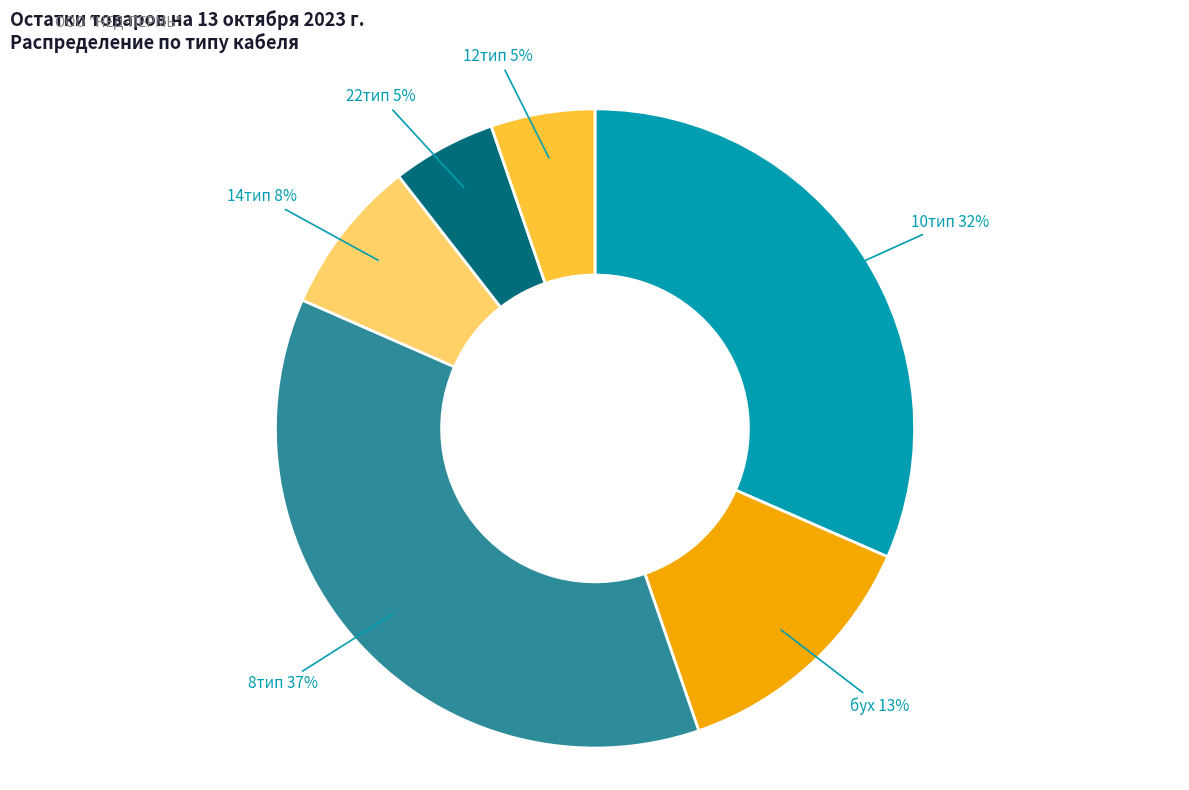

To the nearest percent, what is the difference between the largest and smallest slice percentages?

32%